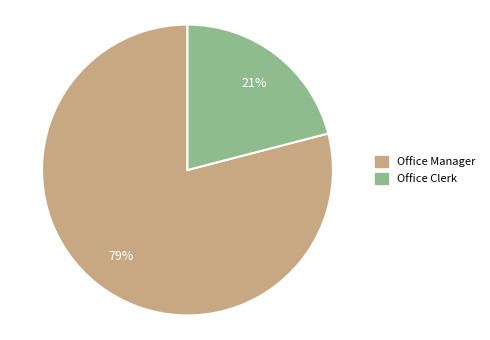

What is the smallest slice in the pie chart?

Office Clerk